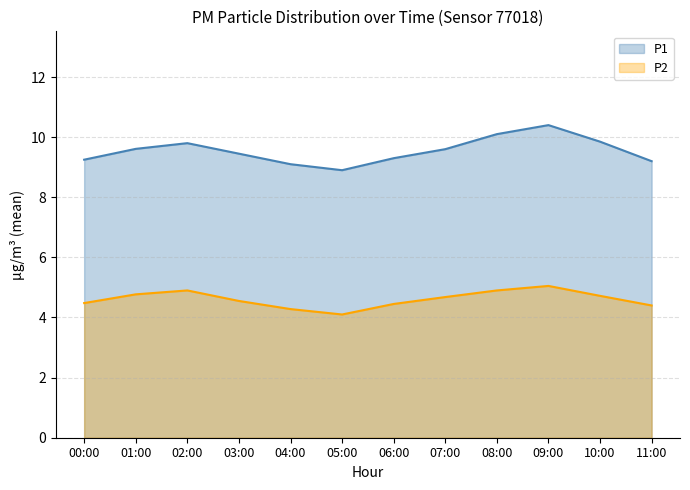

Which series has the widest spread of values?

P1